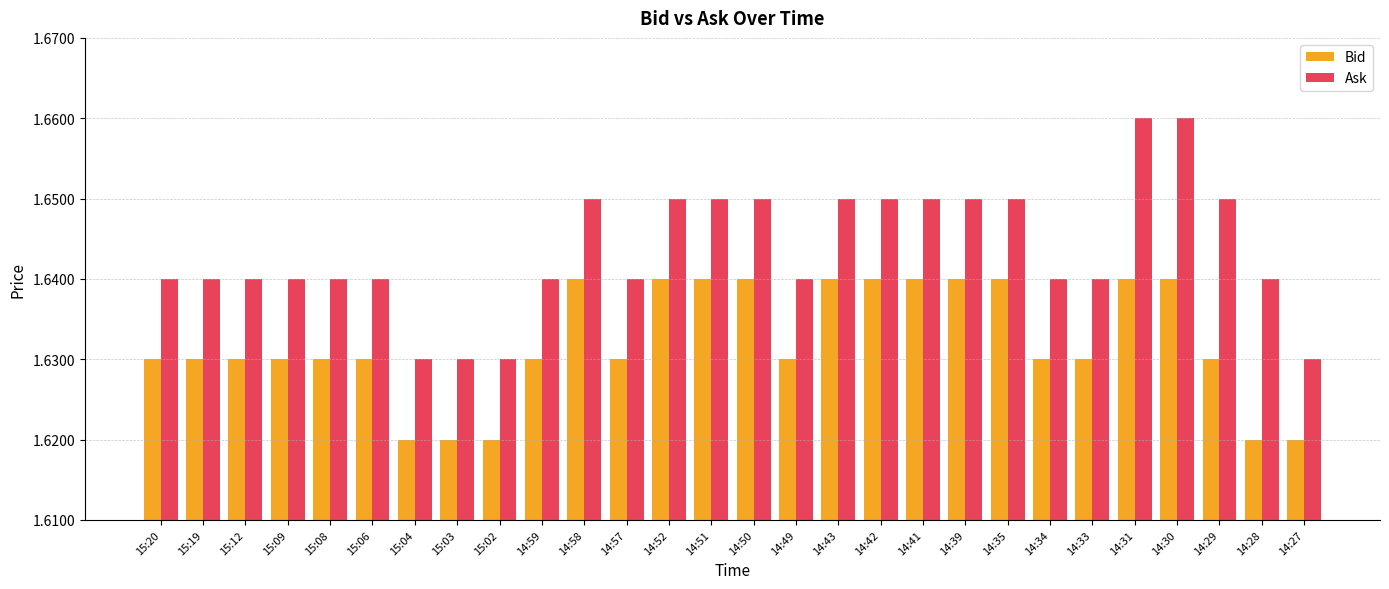

What is the total value across all series at 14:58?

3.3